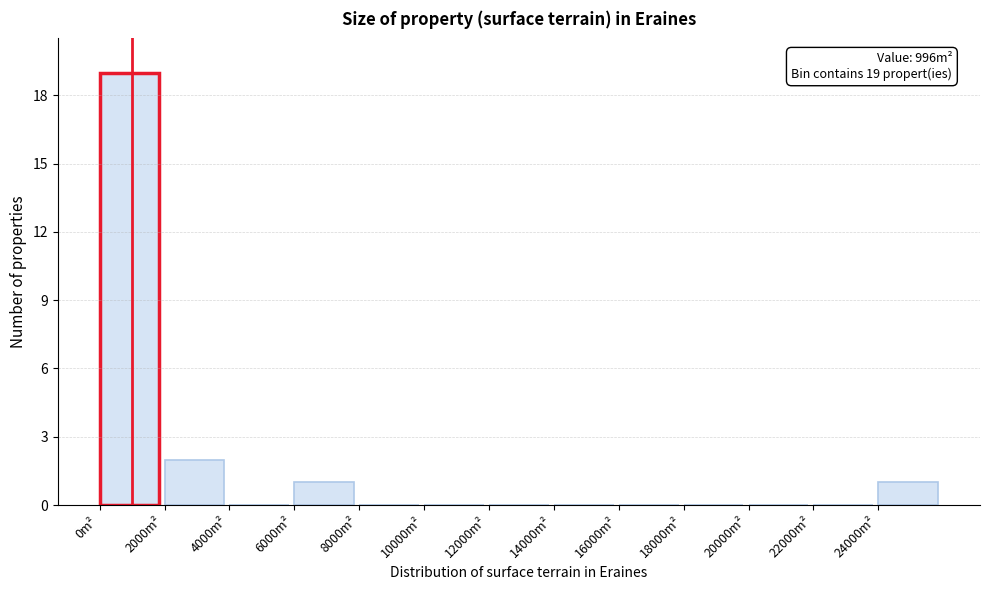

Over which range of the x-axis is the bar tallest?

0 to 2000